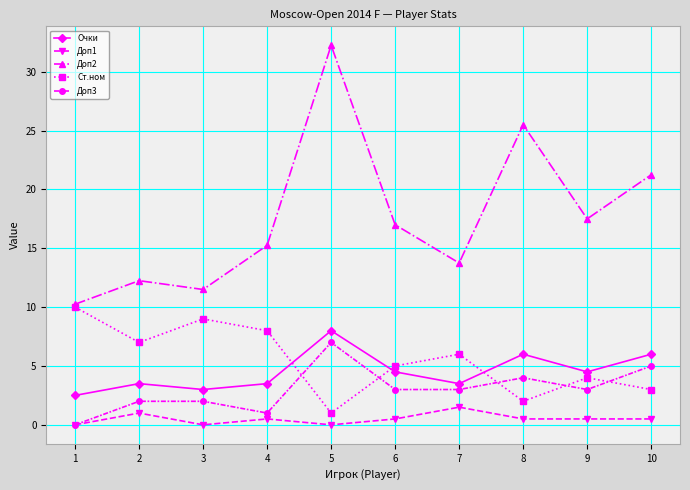

How many Доп1 values are between 0 and 1?

9